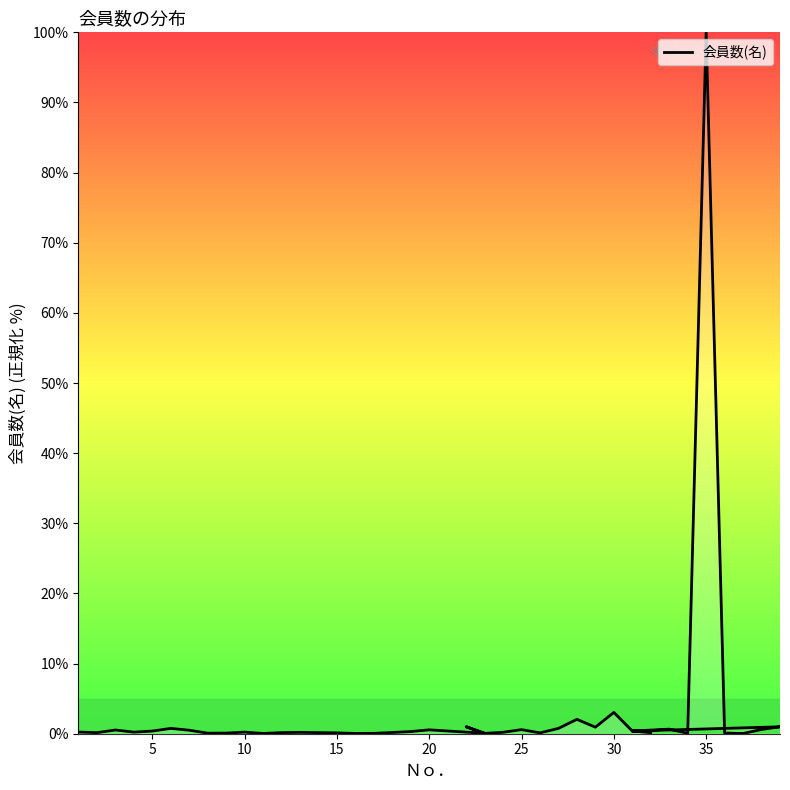

The value at 10 is 0.2. True or false?

True